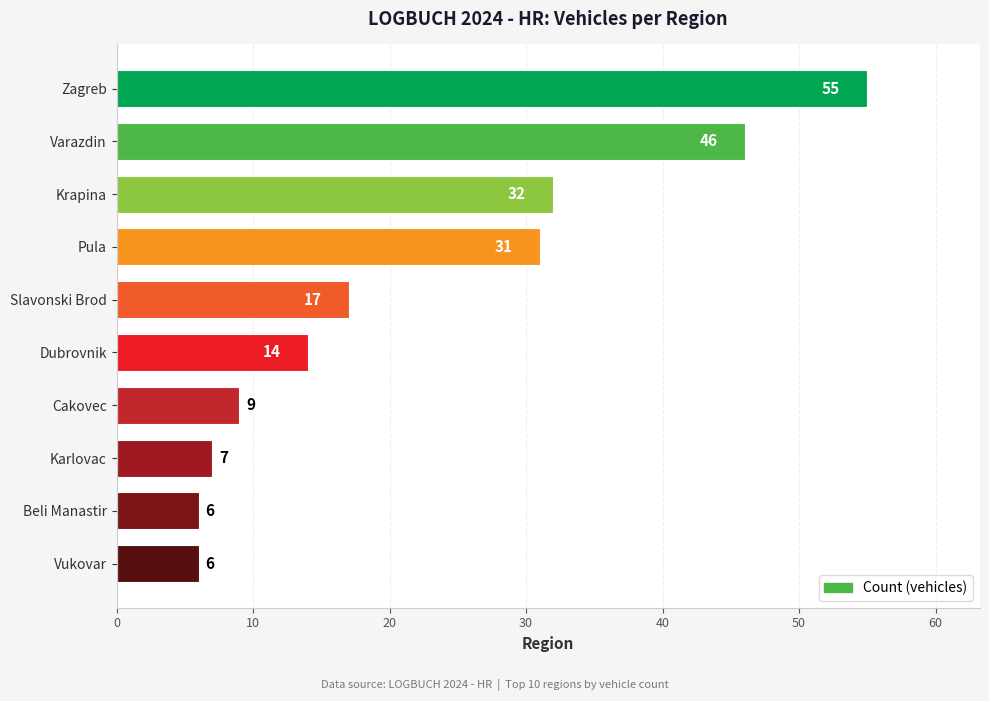

What is the change in value from Beli Manastir to Slavonski Brod?

+11